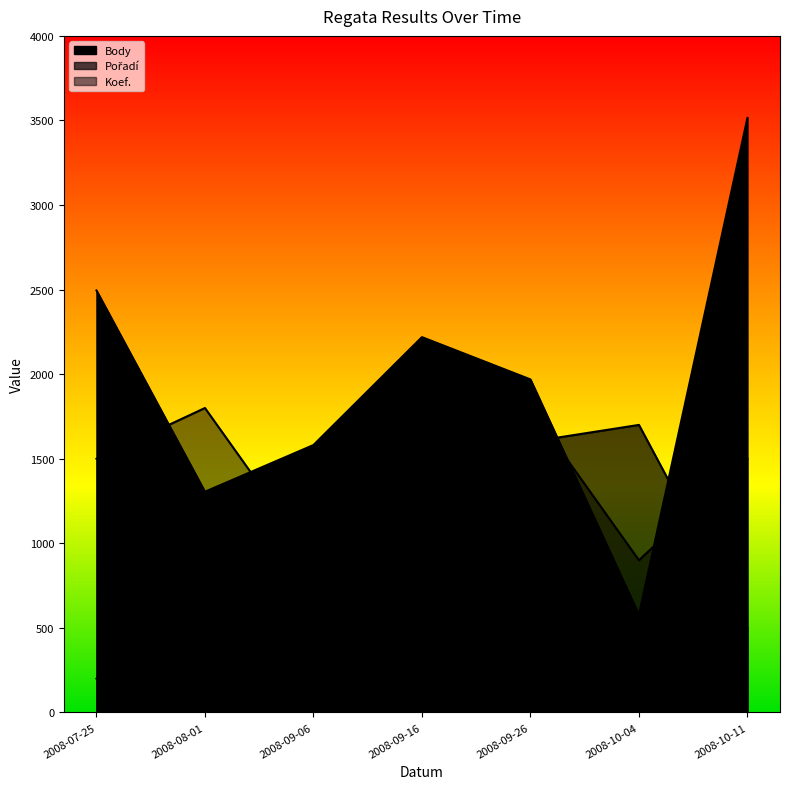

Does the chart display data point markers on the line(s)?

No